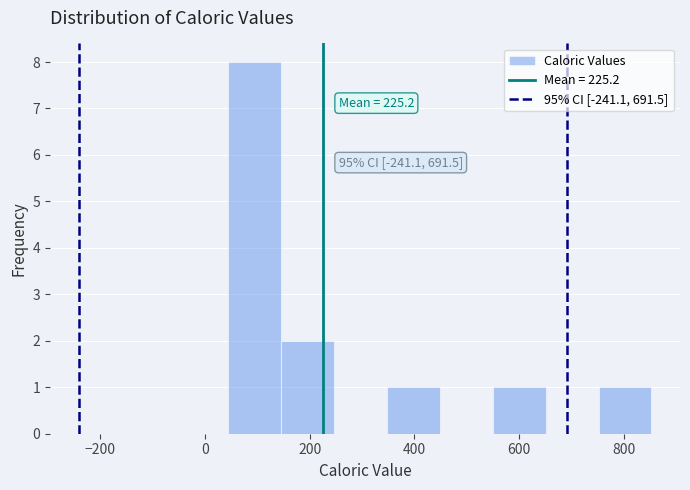

Which range on the x-axis has the tallest bar?

40 to 140